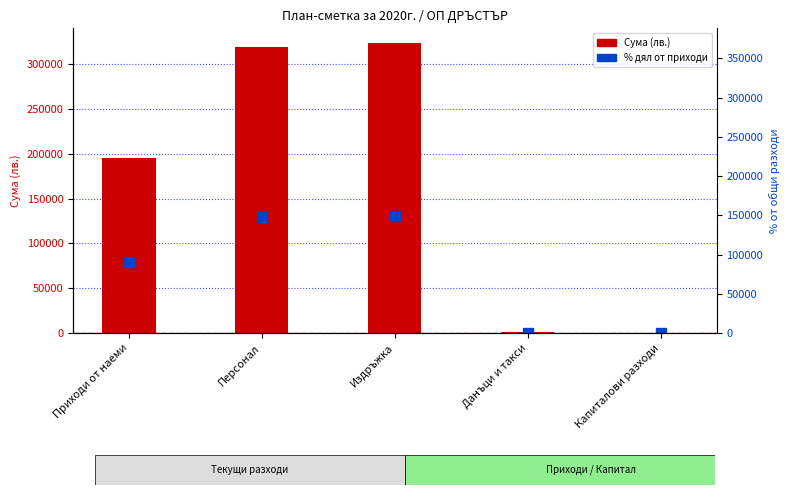

Rank the categories by value from highest to lowest.

Издръжка, Персонал, Приходи от наеми, Данъци и такси, Капиталови разходи